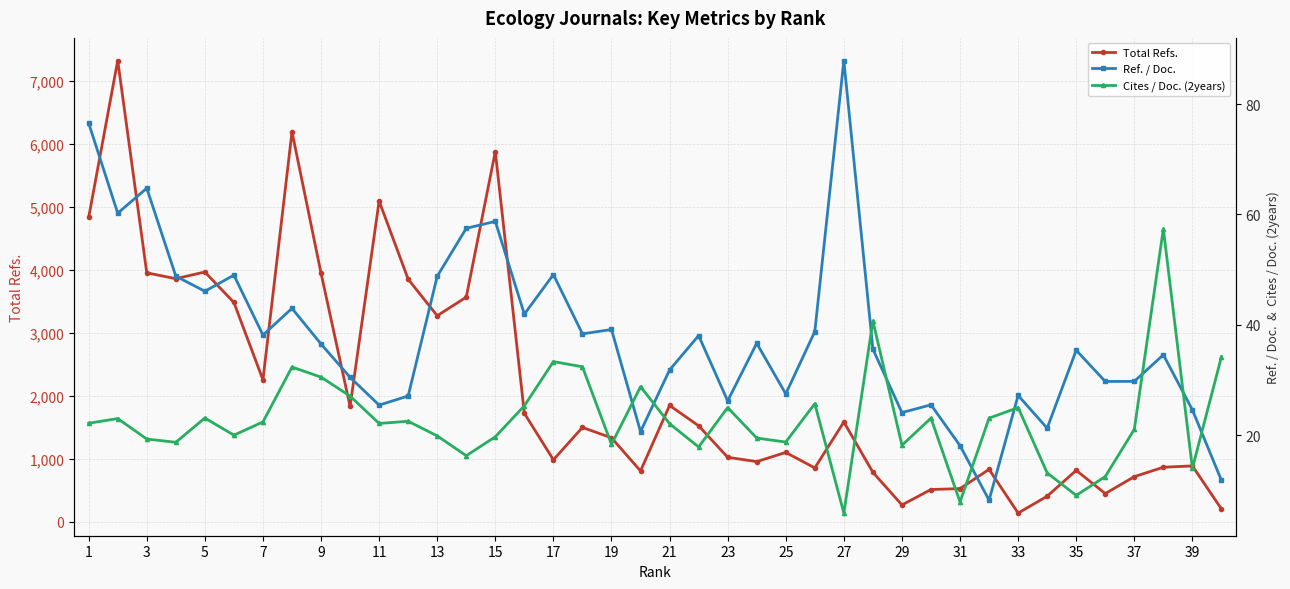

The value of Total Refs. at 13 is 5039. True or false?

False